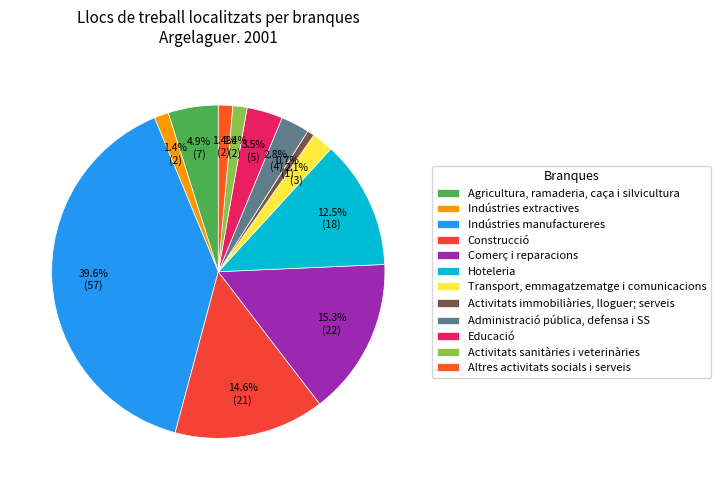

Does any single category account for the majority?

No